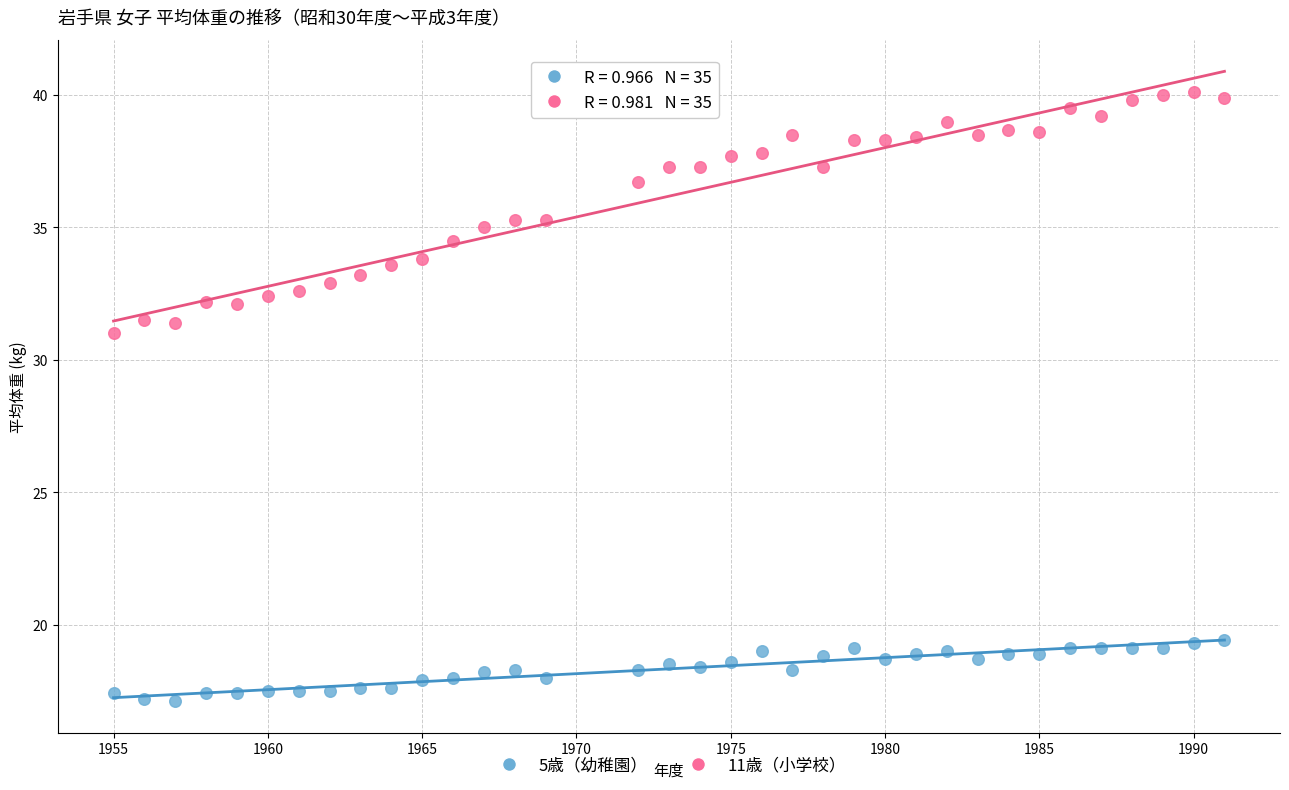

Which series contains the lowest Y value?

5歳（幼稚園）